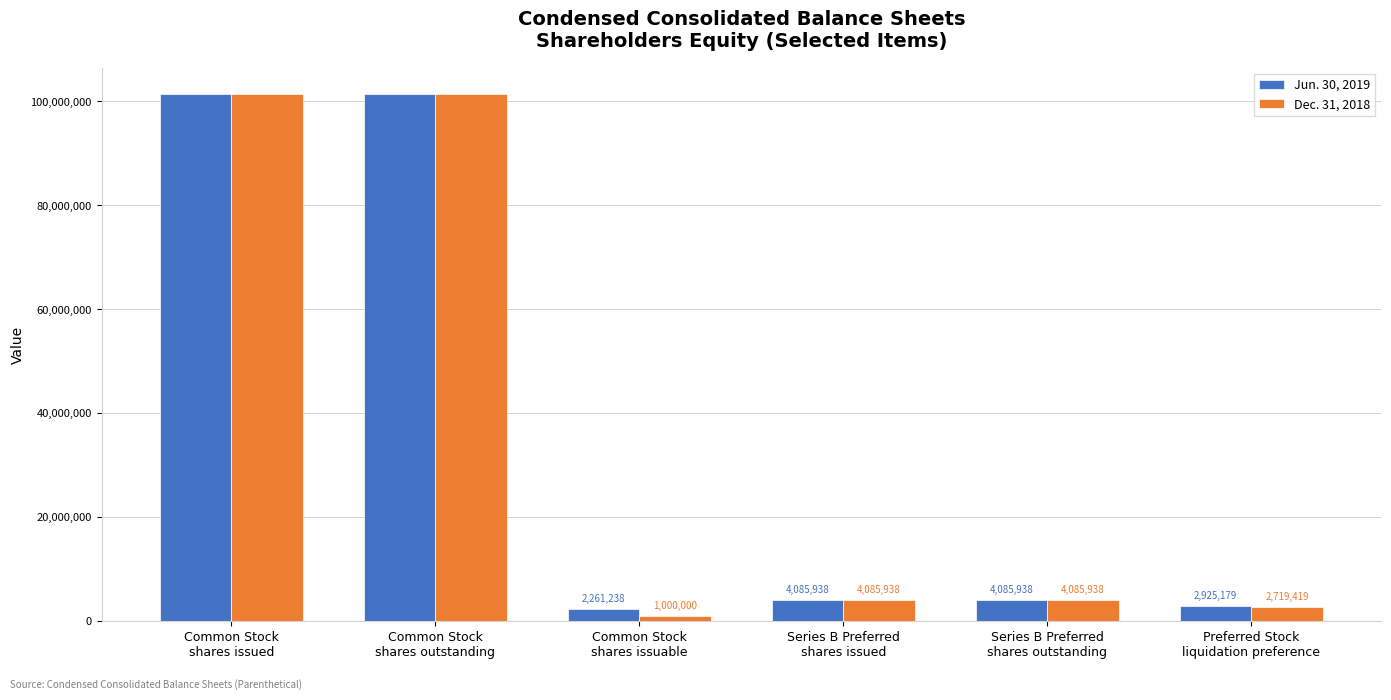

Which series has the largest total across all categories?

Jun. 30, 2019